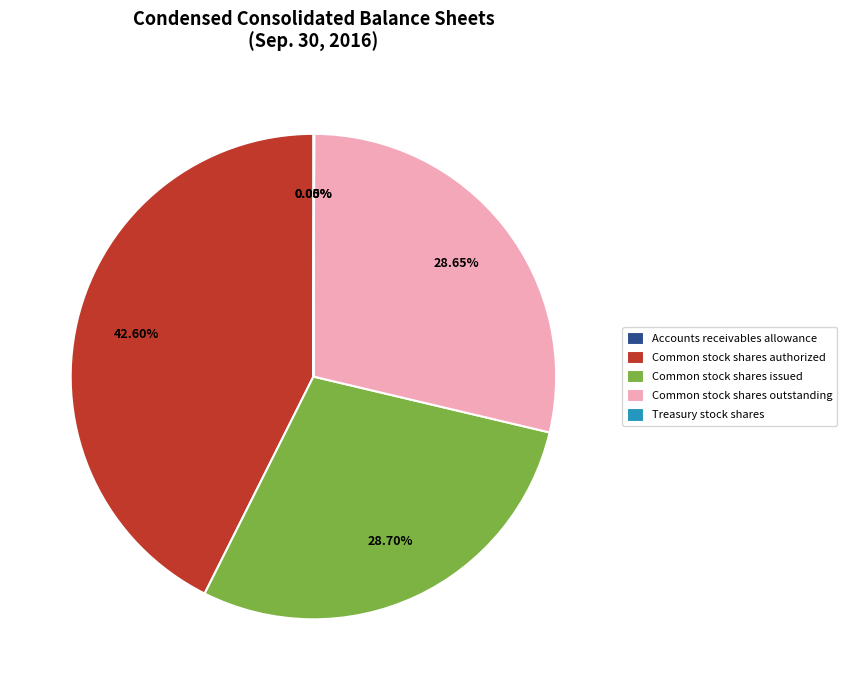

To the nearest percent, what is the average slice percentage?

20%